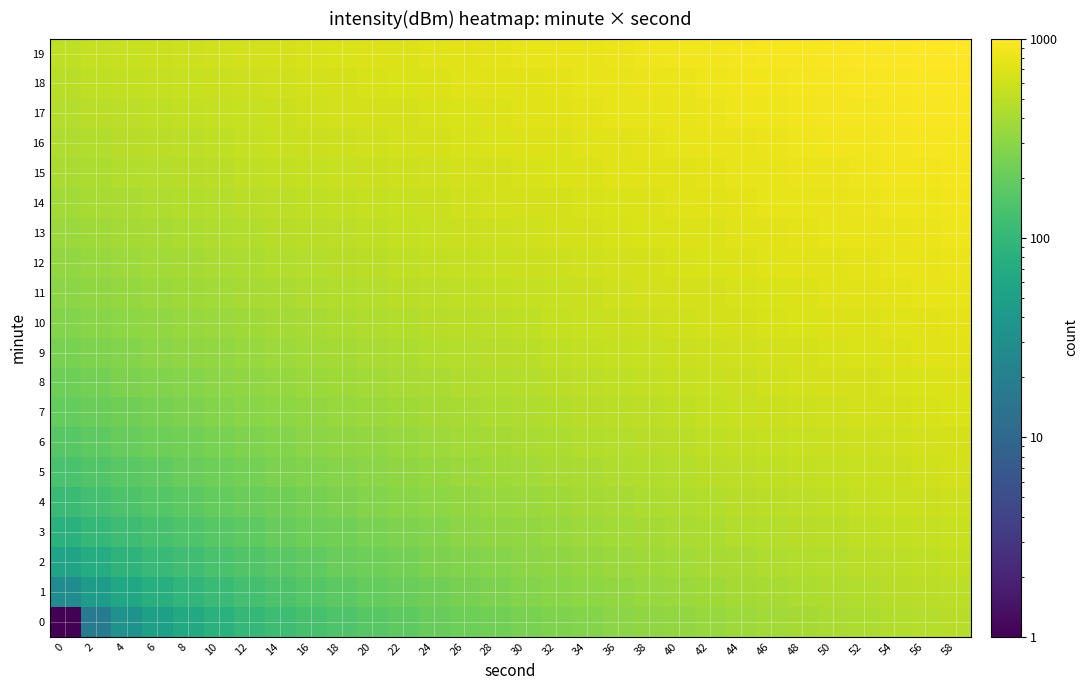

Reading left to right, what are all the values shown in this chart?

0: 0=1.0	2=17.5	4=33.9	6=50.4	8=66.9	10=83.3	12=99.8	14=116.3	16=132.7	18=149.2	20=165.7	22=182.1	24=198.6	26=215.1	28=231.5	30=248.0	32=264.5	34=280.9	36=297.4	38=313.9	40=330.3	42=346.8	44=363.3	46=379.7	48=396.2	50=412.7	52=429.1	54=445.6	56=462.1	58=478.5
1: 0=28.4	2=44.9	4=61.4	6=77.8	8=94.3	10=110.8	12=127.2	14=143.7	16=160.2	18=176.6	20=193.1	22=209.6	24=226.0	26=242.5	28=259.0	30=275.5	32=291.9	34=308.4	36=324.9	38=341.3	40=357.8	42=374.3	44=390.7	46=407.2	48=423.7	50=440.1	52=456.6	54=473.1	56=489.5	58=506.0
2: 0=55.9	2=72.4	4=88.8	6=105.3	8=121.8	10=138.2	12=154.7	14=171.2	16=187.6	18=204.1	20=220.6	22=237.0	24=253.5	26=270.0	28=286.4	30=302.9	32=319.4	34=335.8	36=352.3	38=368.8	40=385.2	42=401.7	44=418.2	46=434.6	48=451.1	50=467.6	52=484.0	54=500.5	56=517.0	58=533.4
3: 0=83.3	2=99.8	4=116.3	6=132.7	8=149.2	10=165.7	12=182.1	14=198.6	16=215.1	18=231.5	20=248.0	22=264.5	24=280.9	26=297.4	28=313.9	30=330.3	32=346.8	34=363.3	36=379.7	38=396.2	40=412.7	42=429.1	44=445.6	46=462.1	48=478.5	50=495.0	52=511.5	54=527.9	56=544.4	58=560.9
4: 0=110.8	2=127.2	4=143.7	6=160.2	8=176.6	10=193.1	12=209.6	14=226.0	16=242.5	18=259.0	20=275.5	22=291.9	24=308.4	26=324.9	28=341.3	30=357.8	32=374.3	34=390.7	36=407.2	38=423.7	40=440.1	42=456.6	44=473.1	46=489.5	48=506.0	50=522.5	52=538.9	54=555.4	56=571.9	58=588.3
5: 0=138.2	2=154.7	4=171.2	6=187.6	8=204.1	10=220.6	12=237.0	14=253.5	16=270.0	18=286.4	20=302.9	22=319.4	24=335.8	26=352.3	28=368.8	30=385.2	32=401.7	34=418.2	36=434.6	38=451.1	40=467.6	42=484.0	44=500.5	46=517.0	48=533.4	50=549.9	52=566.4	54=582.8	56=599.3	58=615.8
6: 0=165.7	2=182.1	4=198.6	6=215.1	8=231.5	10=248.0	12=264.5	14=280.9	16=297.4	18=313.9	20=330.3	22=346.8	24=363.3	26=379.7	28=396.2	30=412.7	32=429.1	34=445.6	36=462.1	38=478.5	40=495.0	42=511.5	44=527.9	46=544.4	48=560.9	50=577.3	52=593.8	54=610.3	56=626.7	58=643.2
7: 0=193.1	2=209.6	4=226.0	6=242.5	8=259.0	10=275.5	12=291.9	14=308.4	16=324.9	18=341.3	20=357.8	22=374.3	24=390.7	26=407.2	28=423.7	30=440.1	32=456.6	34=473.1	36=489.5	38=506.0	40=522.5	42=538.9	44=555.4	46=571.9	48=588.3	50=604.8	52=621.3	54=637.7	56=654.2	58=670.7
8: 0=220.6	2=237.0	4=253.5	6=270.0	8=286.4	10=302.9	12=319.4	14=335.8	16=352.3	18=368.8	20=385.2	22=401.7	24=418.2	26=434.6	28=451.1	30=467.6	32=484.0	34=500.5	36=517.0	38=533.4	40=549.9	42=566.4	44=582.8	46=599.3	48=615.8	50=632.2	52=648.7	54=665.2	56=681.6	58=698.1
9: 0=248.0	2=264.5	4=280.9	6=297.4	8=313.9	10=330.3	12=346.8	14=363.3	16=379.7	18=396.2	20=412.7	22=429.1	24=445.6	26=462.1	28=478.5	30=495.0	32=511.5	34=527.9	36=544.4	38=560.9	40=577.3	42=593.8	44=610.3	46=626.7	48=643.2	50=659.7	52=676.1	54=692.6	56=709.1	58=725.5
10: 0=275.5	2=291.9	4=308.4	6=324.9	8=341.3	10=357.8	12=374.3	14=390.7	16=407.2	18=423.7	20=440.1	22=456.6	24=473.1	26=489.5	28=506.0	30=522.5	32=538.9	34=555.4	36=571.9	38=588.3	40=604.8	42=621.3	44=637.7	46=654.2	48=670.7	50=687.1	52=703.6	54=720.1	56=736.5	58=753.0
11: 0=302.9	2=319.4	4=335.8	6=352.3	8=368.8	10=385.2	12=401.7	14=418.2	16=434.6	18=451.1	20=467.6	22=484.0	24=500.5	26=517.0	28=533.4	30=549.9	32=566.4	34=582.8	36=599.3	38=615.8	40=632.2	42=648.7	44=665.2	46=681.6	48=698.1	50=714.6	52=731.0	54=747.5	56=764.0	58=780.4
12: 0=330.3	2=346.8	4=363.3	6=379.7	8=396.2	10=412.7	12=429.1	14=445.6	16=462.1	18=478.5	20=495.0	22=511.5	24=527.9	26=544.4	28=560.9	30=577.3	32=593.8	34=610.3	36=626.7	38=643.2	40=659.7	42=676.1	44=692.6	46=709.1	48=725.5	50=742.0	52=758.5	54=775.0	56=791.4	58=807.9
13: 0=357.8	2=374.3	4=390.7	6=407.2	8=423.7	10=440.1	12=456.6	14=473.1	16=489.5	18=506.0	20=522.5	22=538.9	24=555.4	26=571.9	28=588.3	30=604.8	32=621.3	34=637.7	36=654.2	38=670.7	40=687.1	42=703.6	44=720.1	46=736.5	48=753.0	50=769.5	52=785.9	54=802.4	56=818.9	58=835.3
14: 0=385.2	2=401.7	4=418.2	6=434.6	8=451.1	10=467.6	12=484.0	14=500.5	16=517.0	18=533.4	20=549.9	22=566.4	24=582.8	26=599.3	28=615.8	30=632.2	32=648.7	34=665.2	36=681.6	38=698.1	40=714.6	42=731.0	44=747.5	46=764.0	48=780.4	50=796.9	52=813.4	54=829.8	56=846.3	58=862.8
15: 0=412.7	2=429.1	4=445.6	6=462.1	8=478.5	10=495.0	12=511.5	14=527.9	16=544.4	18=560.9	20=577.3	22=593.8	24=610.3	26=626.7	28=643.2	30=659.7	32=676.1	34=692.6	36=709.1	38=725.5	40=742.0	42=758.5	44=775.0	46=791.4	48=807.9	50=824.4	52=840.8	54=857.3	56=873.8	58=890.2
16: 0=440.1	2=456.6	4=473.1	6=489.5	8=506.0	10=522.5	12=538.9	14=555.4	16=571.9	18=588.3	20=604.8	22=621.3	24=637.7	26=654.2	28=670.7	30=687.1	32=703.6	34=720.1	36=736.5	38=753.0	40=769.5	42=785.9	44=802.4	46=818.9	48=835.3	50=851.8	52=868.3	54=884.7	56=901.2	58=917.7
17: 0=467.6	2=484.0	4=500.5	6=517.0	8=533.4	10=549.9	12=566.4	14=582.8	16=599.3	18=615.8	20=632.2	22=648.7	24=665.2	26=681.6	28=698.1	30=714.6	32=731.0	34=747.5	36=764.0	38=780.4	40=796.9	42=813.4	44=829.8	46=846.3	48=862.8	50=879.2	52=895.7	54=912.2	56=928.6	58=945.1
18: 0=495.0	2=511.5	4=527.9	6=544.4	8=560.9	10=577.3	12=593.8	14=610.3	16=626.7	18=643.2	20=659.7	22=676.1	24=692.6	26=709.1	28=725.5	30=742.0	32=758.5	34=775.0	36=791.4	38=807.9	40=824.4	42=840.8	44=857.3	46=873.8	48=890.2	50=906.7	52=923.2	54=939.6	56=956.1	58=972.6
19: 0=522.5	2=538.9	4=555.4	6=571.9	8=588.3	10=604.8	12=621.3	14=637.7	16=654.2	18=670.7	20=687.1	22=703.6	24=720.1	26=736.5	28=753.0	30=769.5	32=785.9	34=802.4	36=818.9	38=835.3	40=851.8	42=868.3	44=884.7	46=901.2	48=917.7	50=934.1	52=950.6	54=967.1	56=983.5	58=1000.0